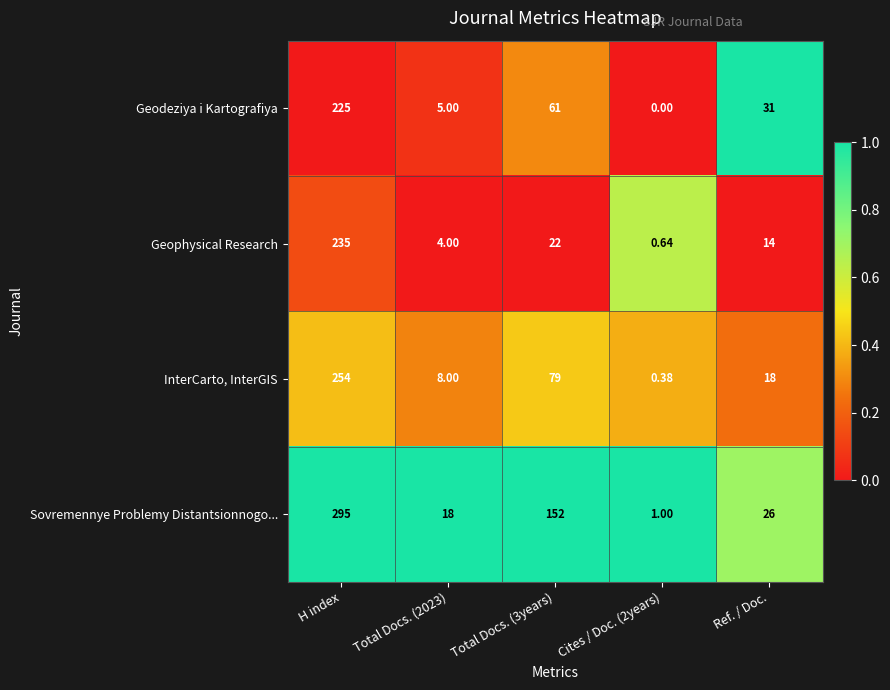

At Ref. / Doc., list the series in order from largest to smallest.

Geodeziya i Kartografiya, Sovremennye Problemy Distantsionnogo..., InterCarto, InterGIS, Geophysical Research